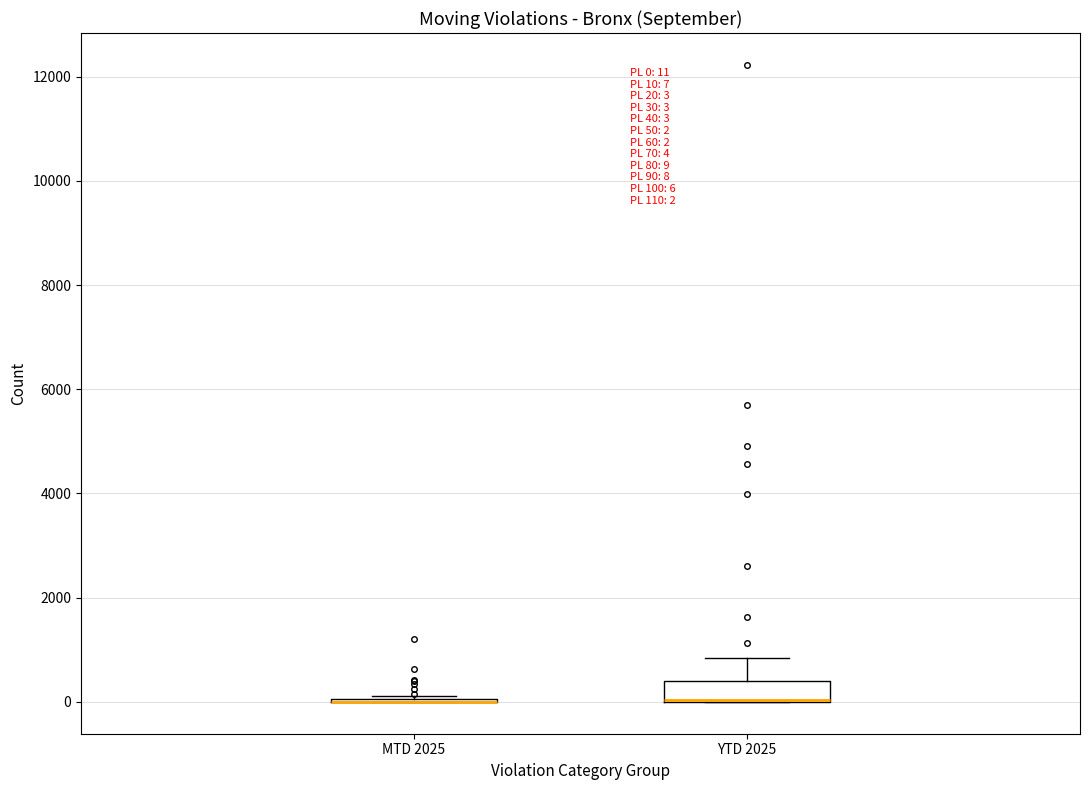

Which box is the tallest, from its lower edge to its upper edge?

YTD 2025